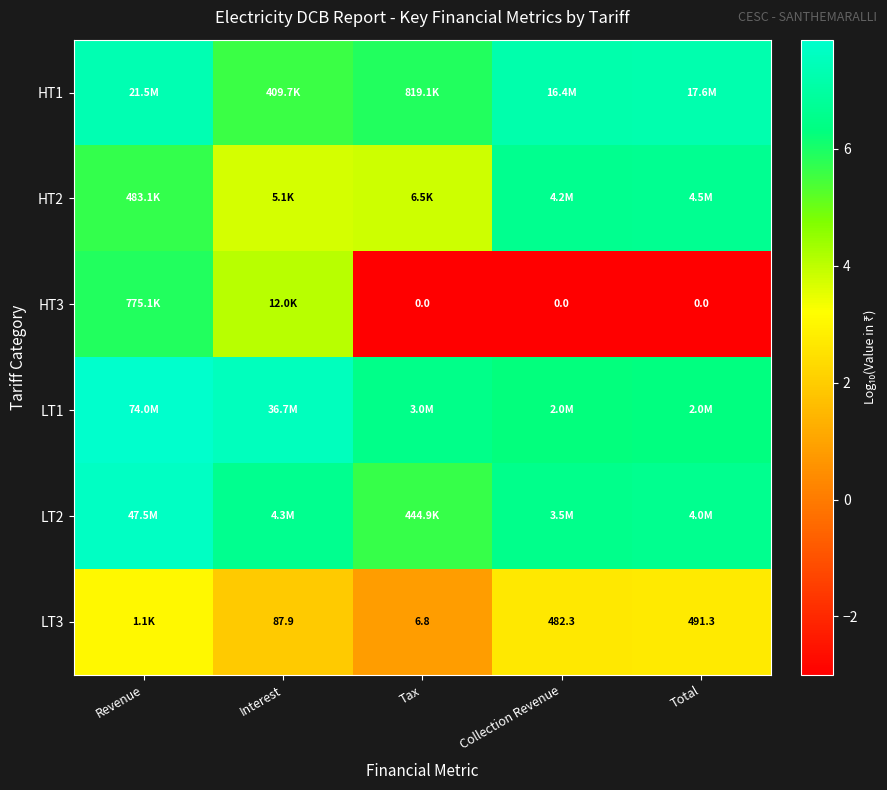

True or false: HT2 has a value of 4.3 at Total.

False